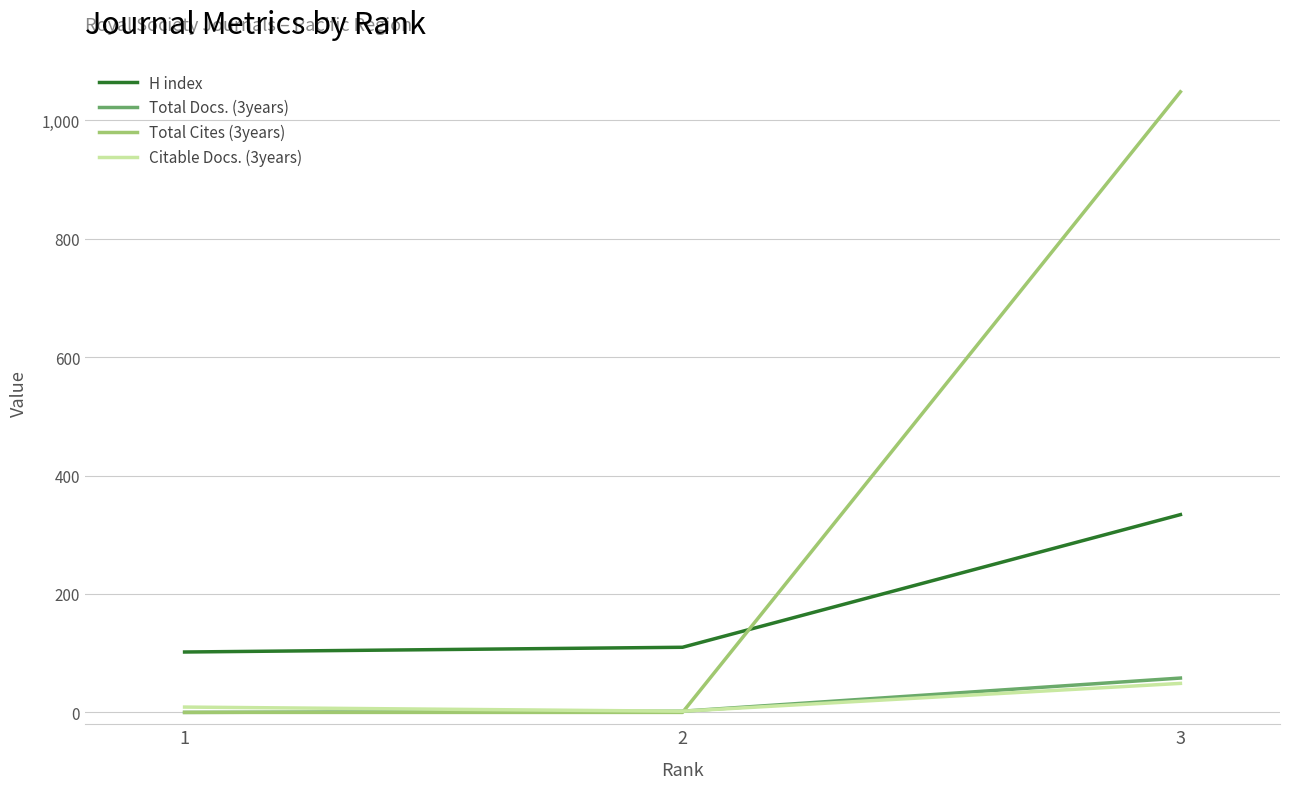

What are all the series names shown in the legend?

H index, Total Docs. (3years), Total Cites (3years), Citable Docs. (3years)